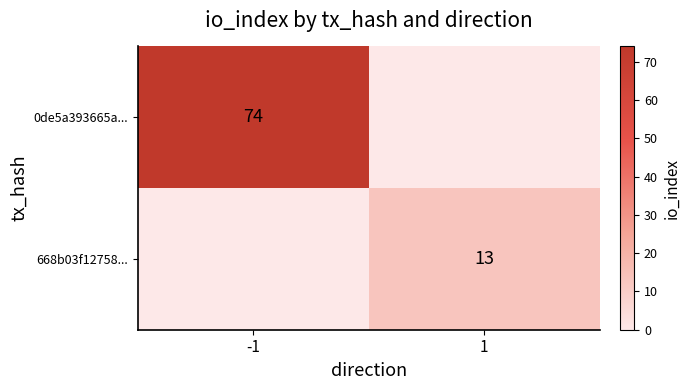

How many series are shown in this chart?

2